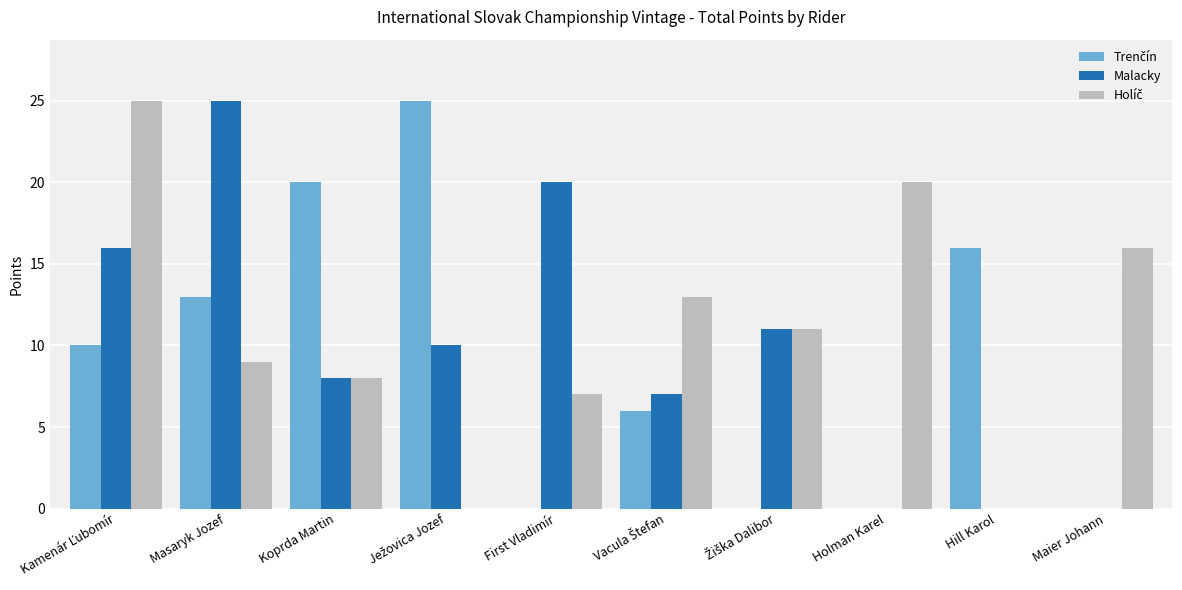

Which category has the highest value in the Malacky series?

Masaryk Jozef